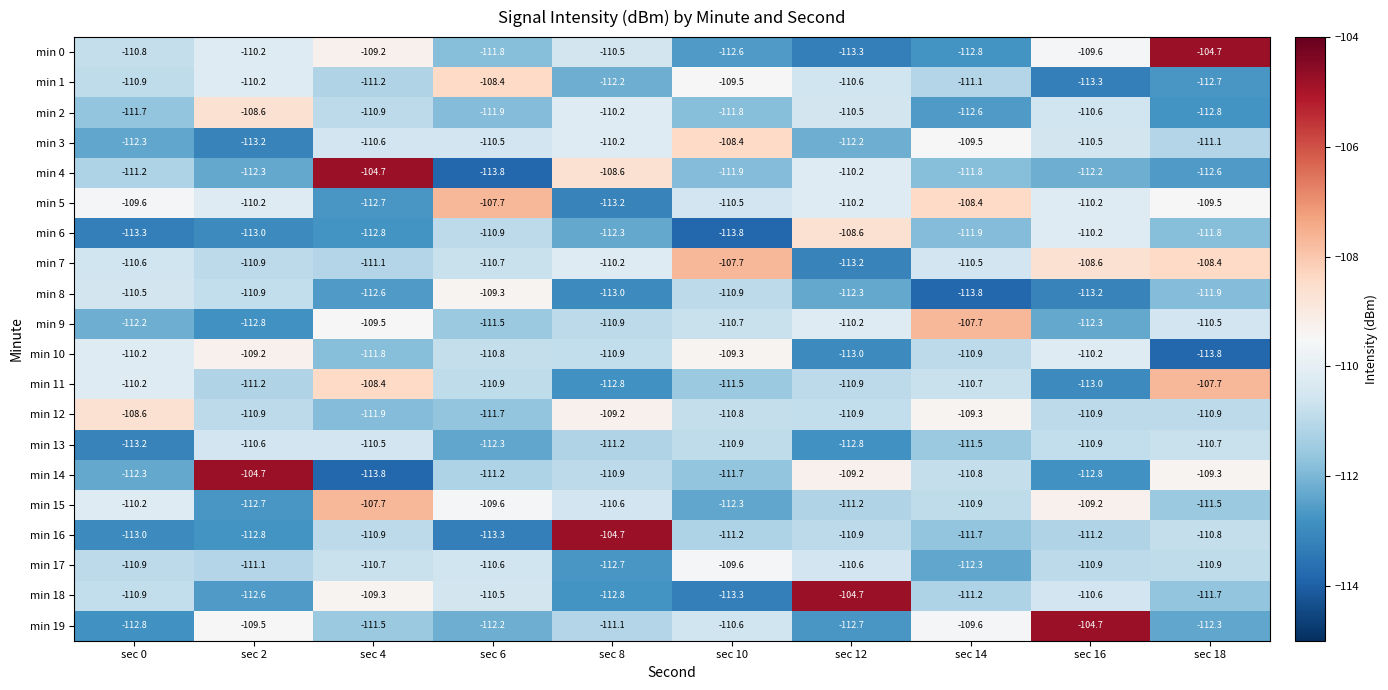

True or false: min 18 has a value of -195.8 at sec 14.

False